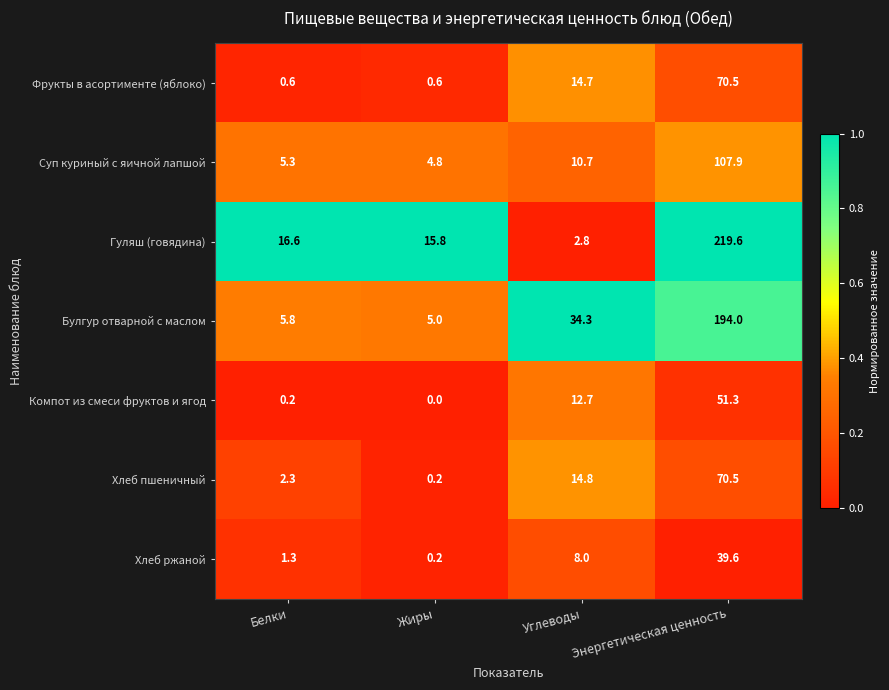

Which series changed the most between Белки and Углеводы?

Булгур отварной с маслом